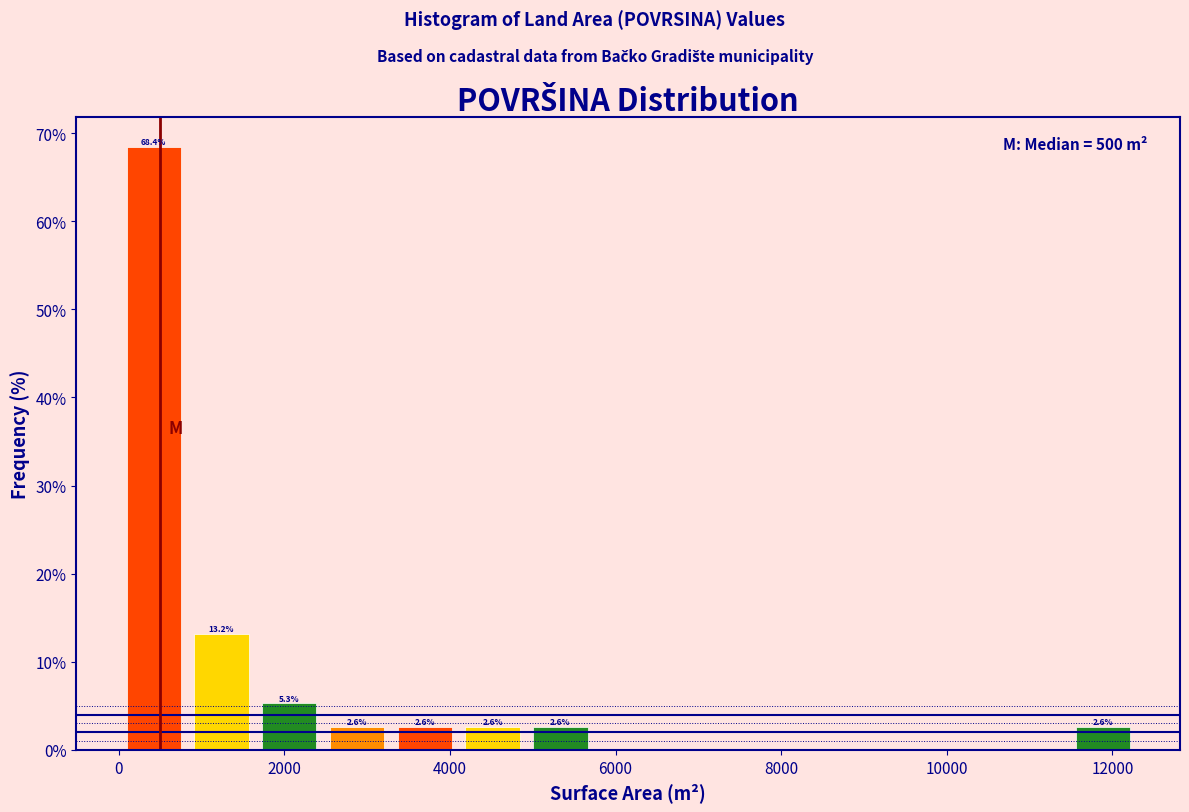

Which range on the x-axis has the tallest bar?

0 to 800